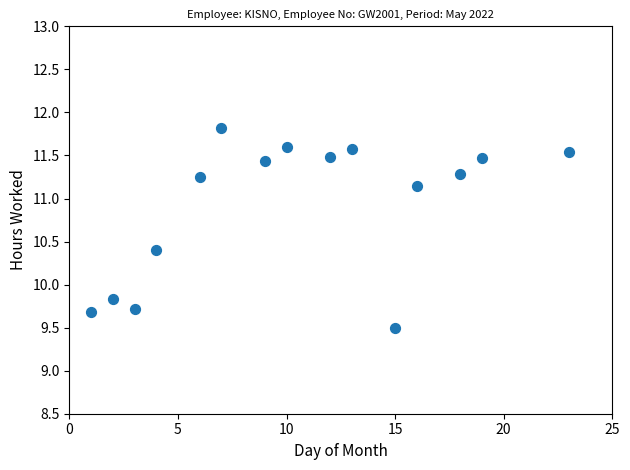

What Y value in the scatter plot is closest to 10?

9.8